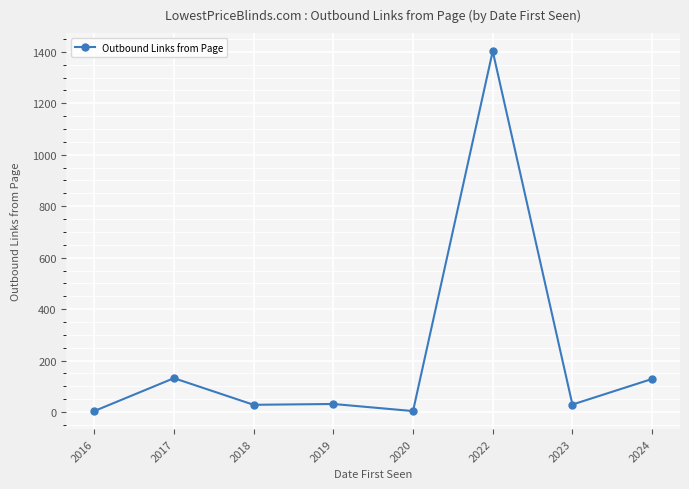

What is the smallest value displayed?

4.0